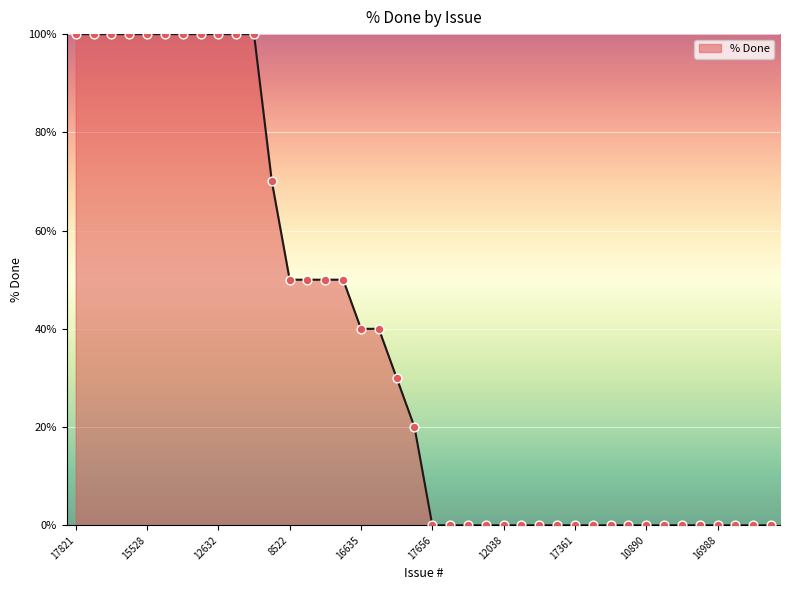

What is the maximum value shown in the chart?

100